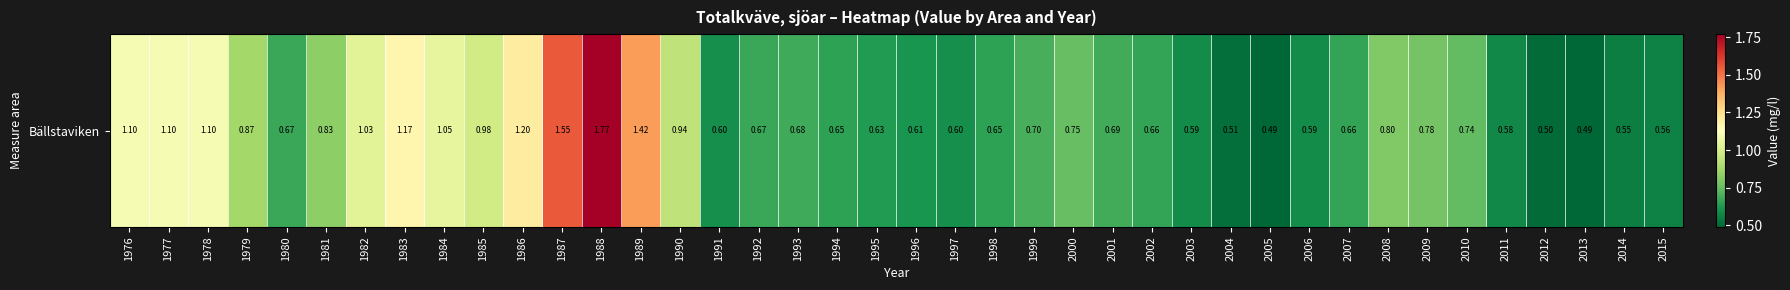

What is the minimum value shown in the chart?

0.5